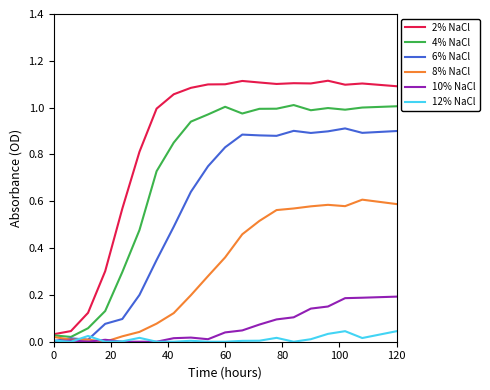

What is the greatest value displayed?

1.1